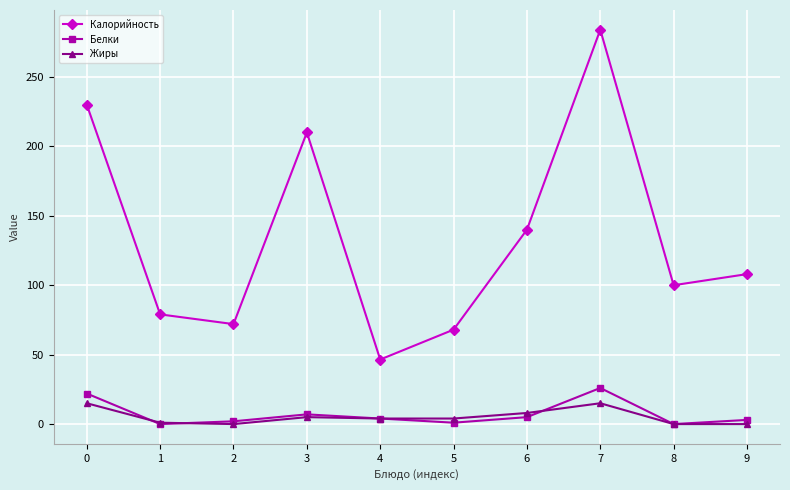

Which category has the highest value across all series?

7